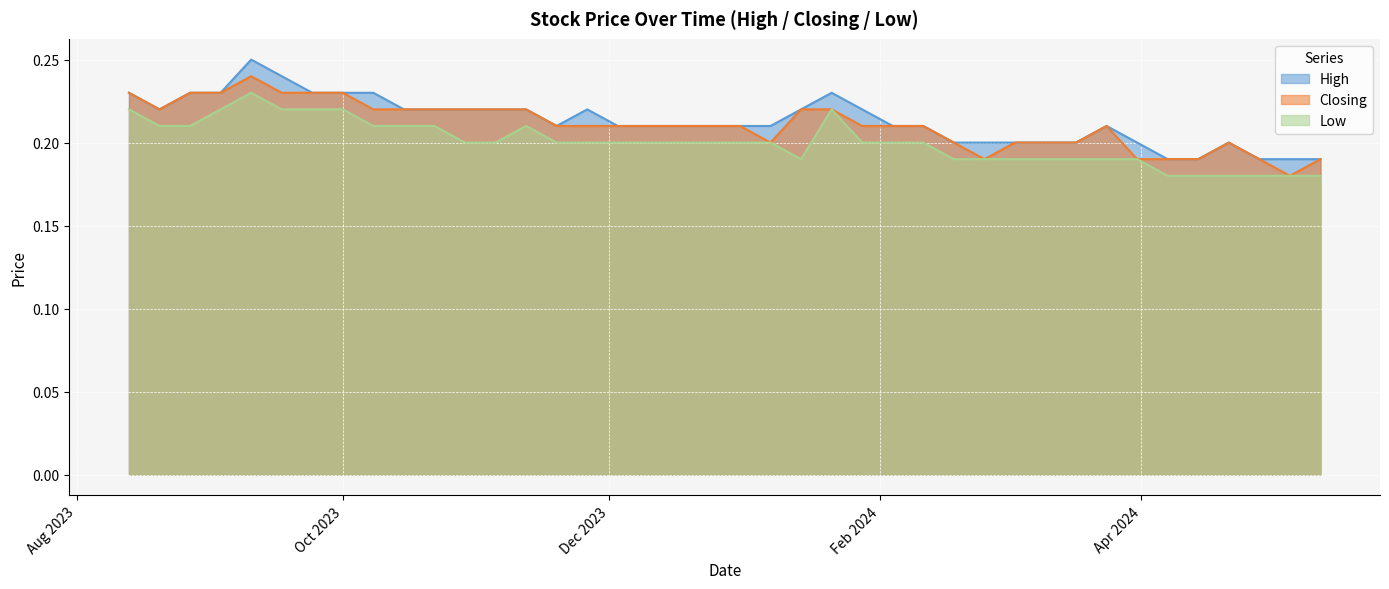

The value of Closing at 17/12/2023 is 0.1. True or false?

False